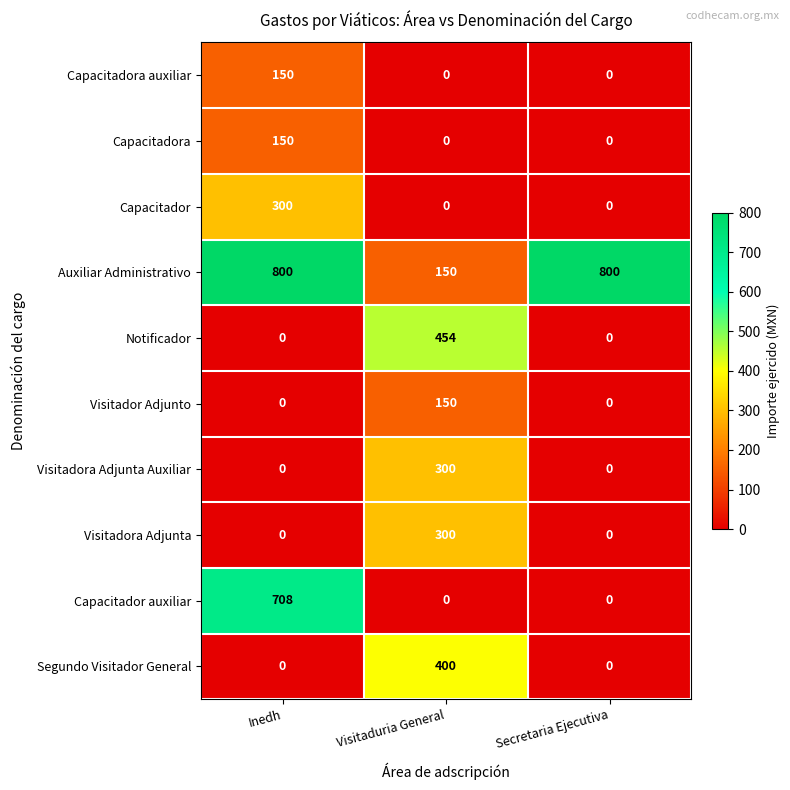

How many Visitadora Adjunta values are between 0 and 300?

3